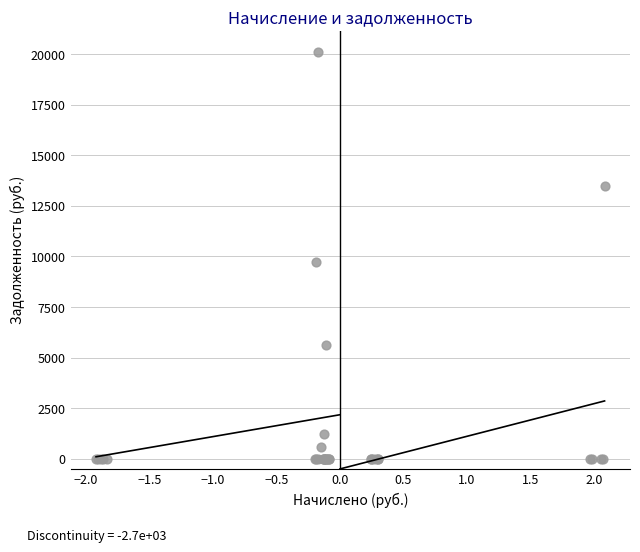

What Y value in the scatter plot is closest to 10059?

9714.0